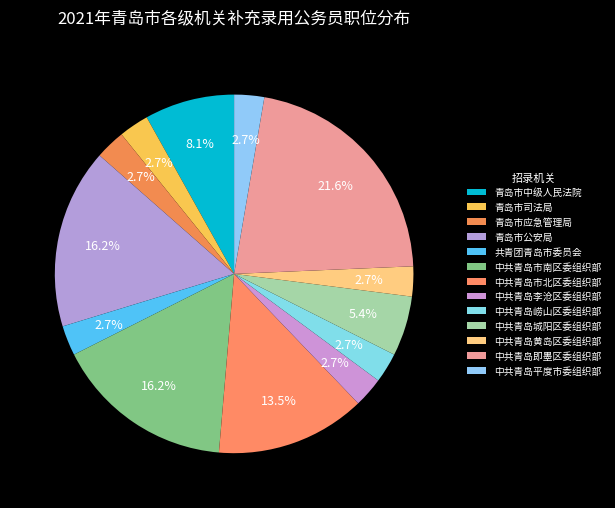

What percentage is the 中共青岛黄岛区委组织部 slice, to the nearest percent?

3%